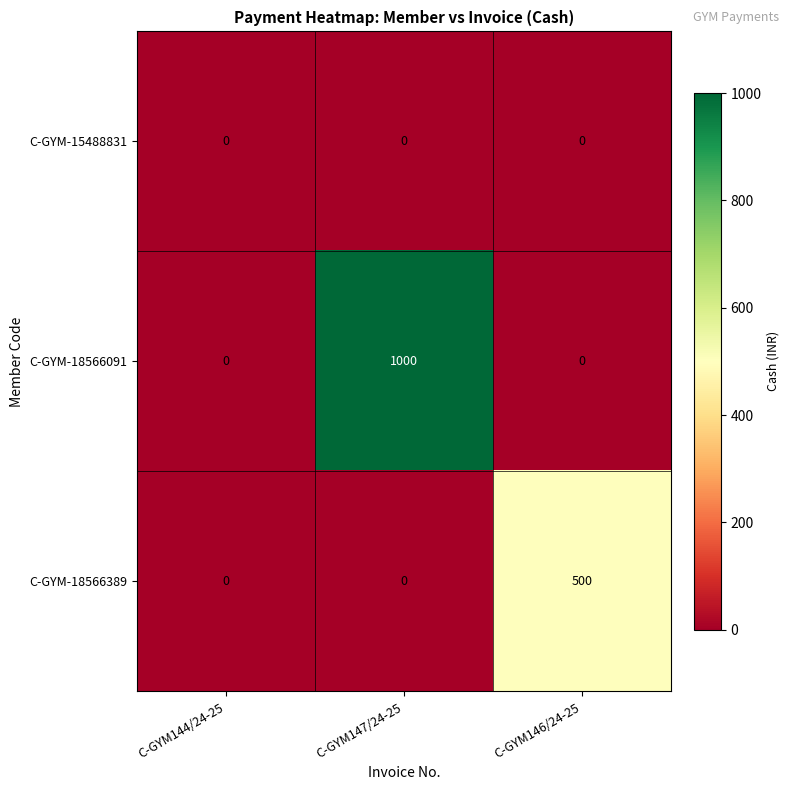

What is the maximum value shown in the chart?

1000